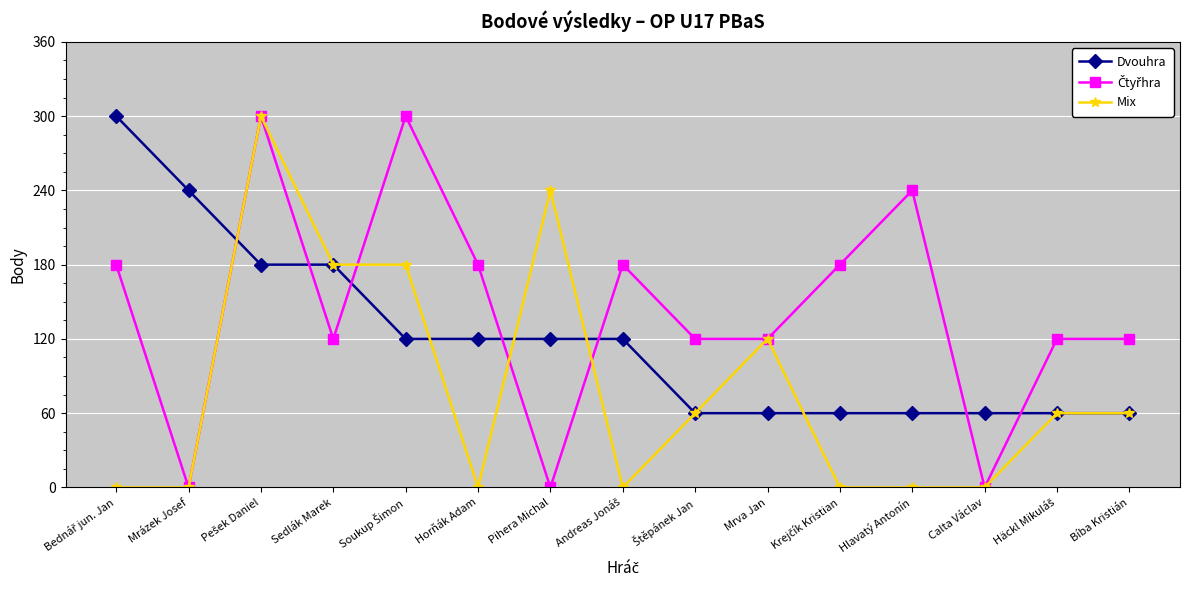

What is the label of the 14th point from the right?

Mrázek Josef